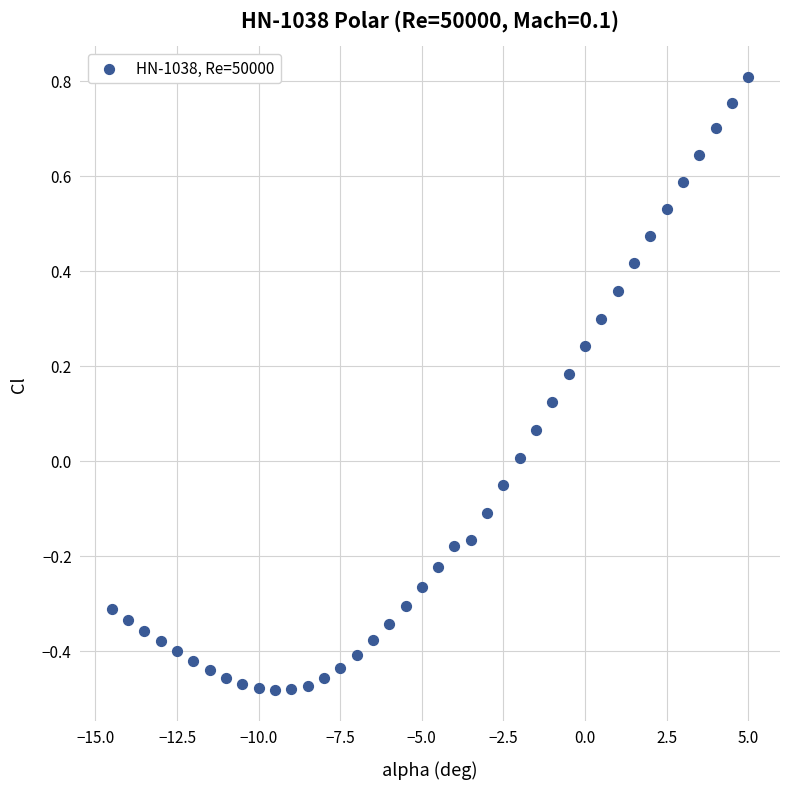

What is the range of X values (max minus min)?

19.5